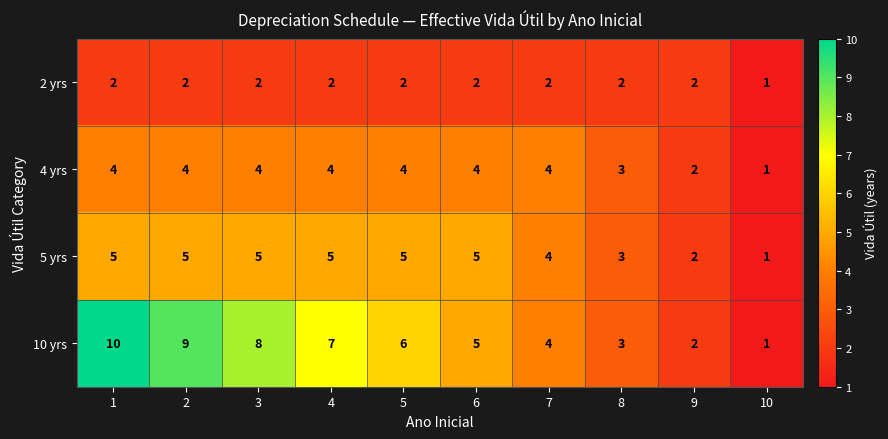

What is the minimum value shown in the chart?

1